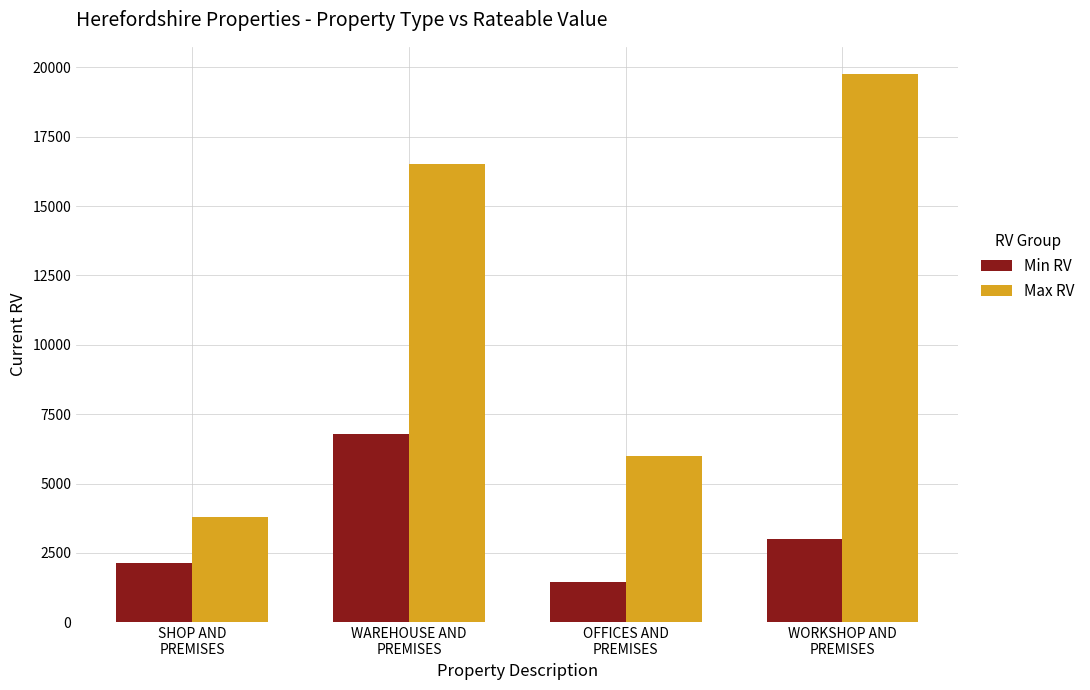

Count the Max RV values in the range 6000 to 19750.

3